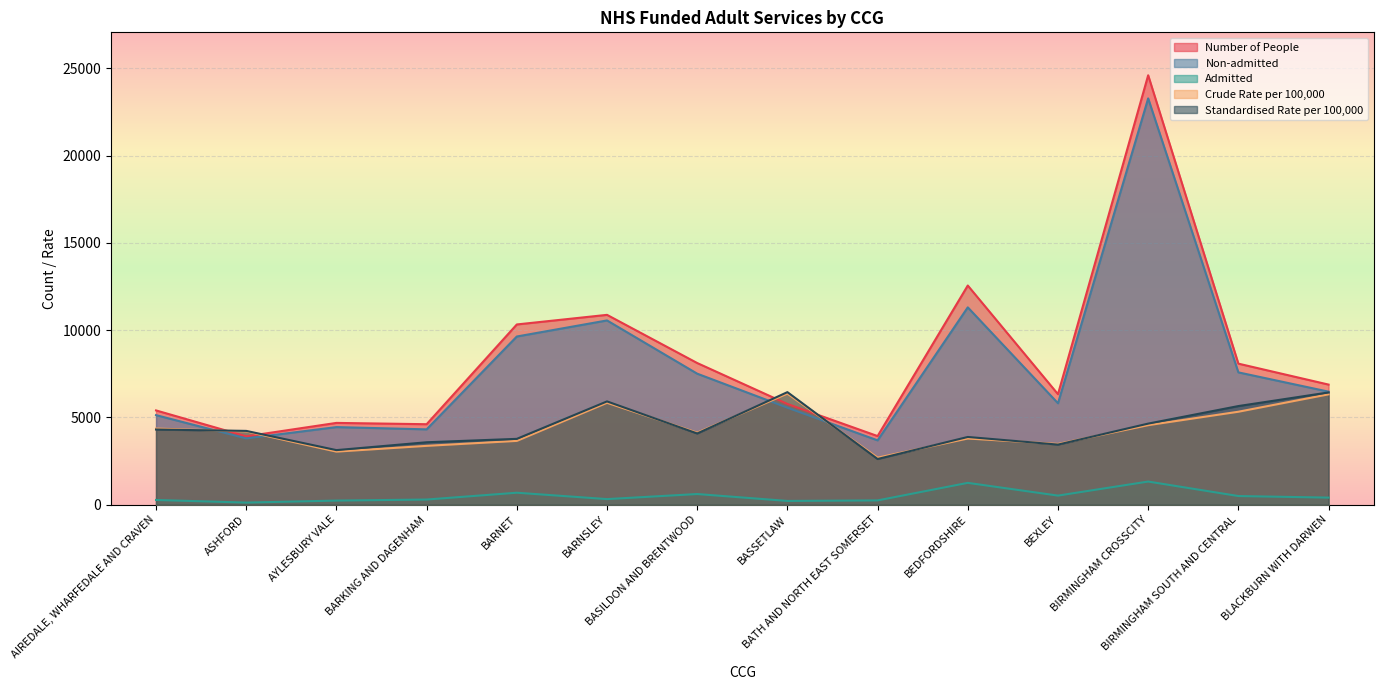

True or false: Admitted has more than 1 points higher than both neighbors.

True